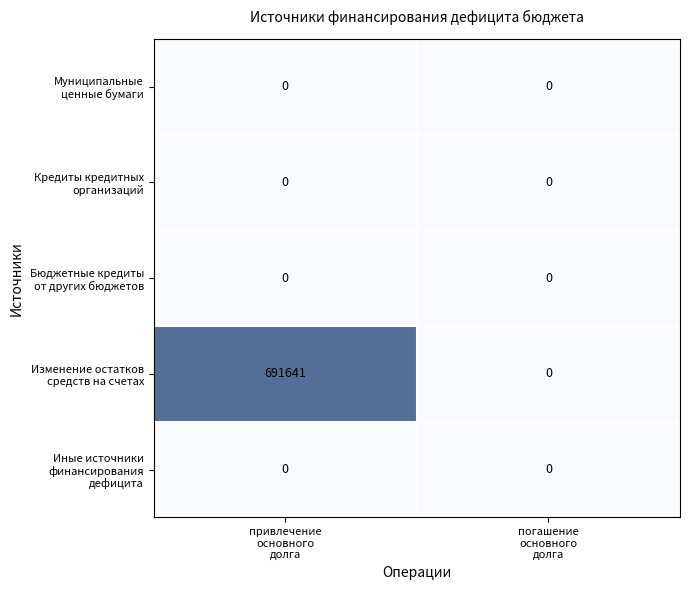

What is the maximum value shown in the chart?

691641